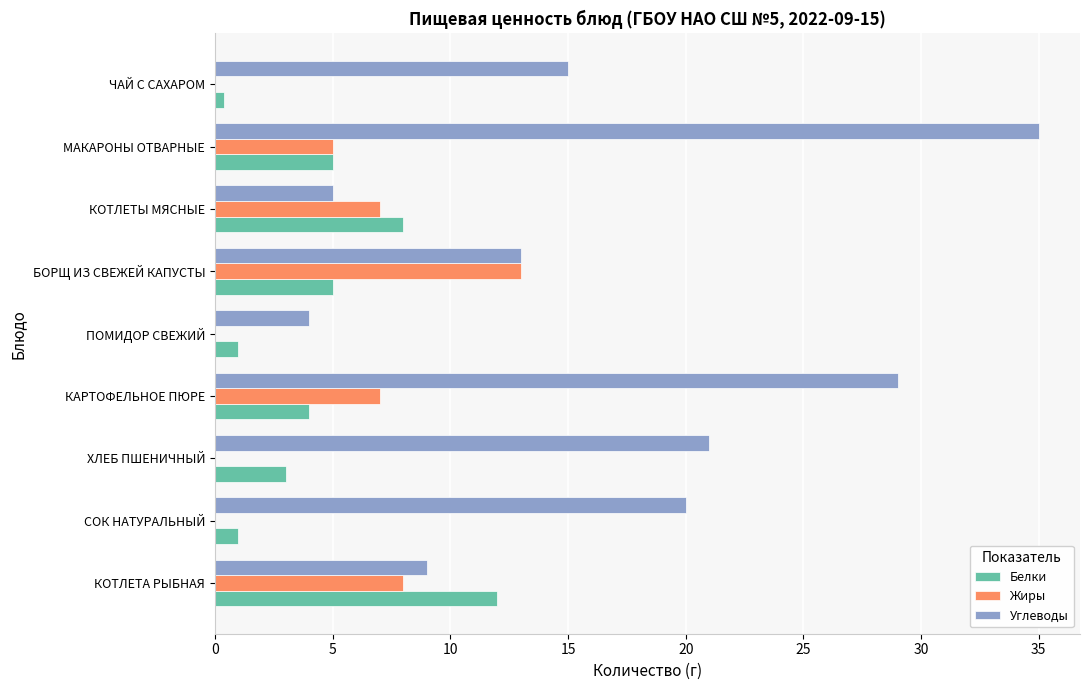

What is the sum of all Жиры values?

40.0